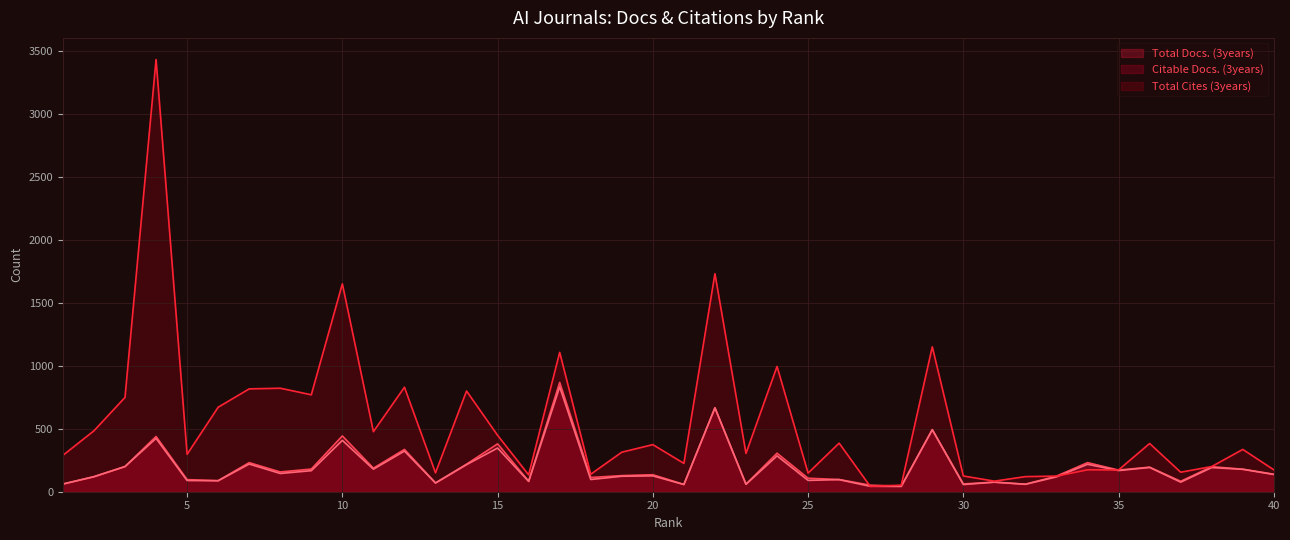

What is the difference between the highest and lowest values at 33?

6